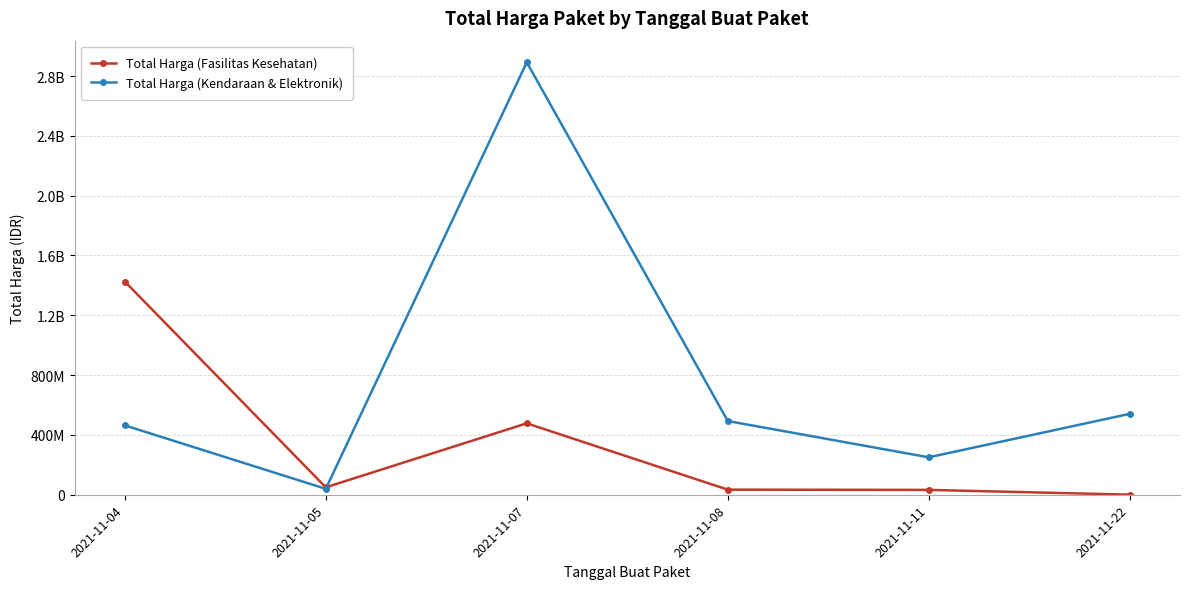

Reading left to right, what are all the values shown in this chart?

Total Harga (Fasilitas Kesehatan): 1425867900	49730040	477600000	34000000	32441200	577875
Total Harga (Kendaraan & Elektronik): 464002100	39440000	2892122000	493000000	250350000	541071000